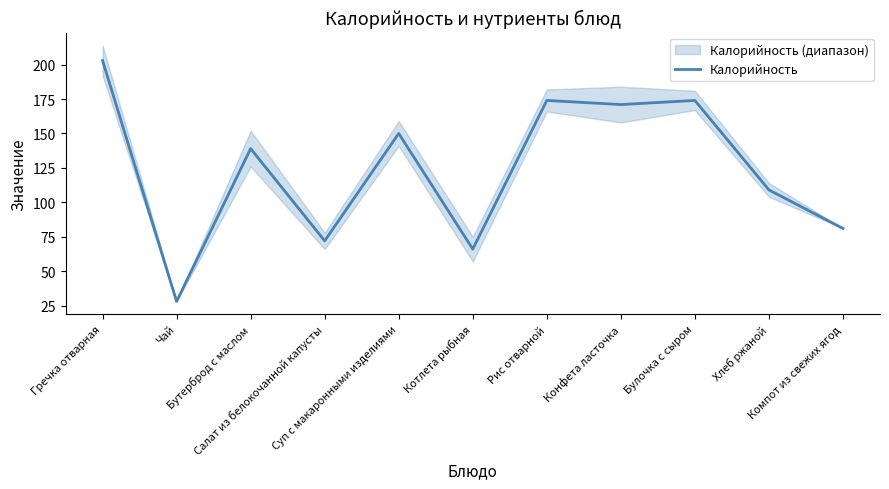

Reading right to left, extract all data points from this chart.

Компот из свежих ягод=81	Хлеб ржаной=109	Булочка с сыром=174	Конфета ласточка=171	Рис отварной=174	Котлета рыбная=66	Суп с макаронными изделиями=150	Салат из белокочанной капусты=72	Бутерброд с маслом=139	Чай=28	Гречка отварная=203